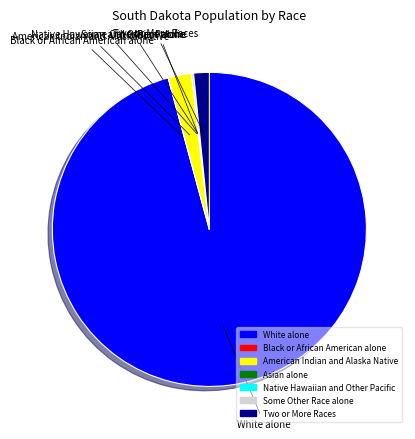

What is the majority slice?

White alone